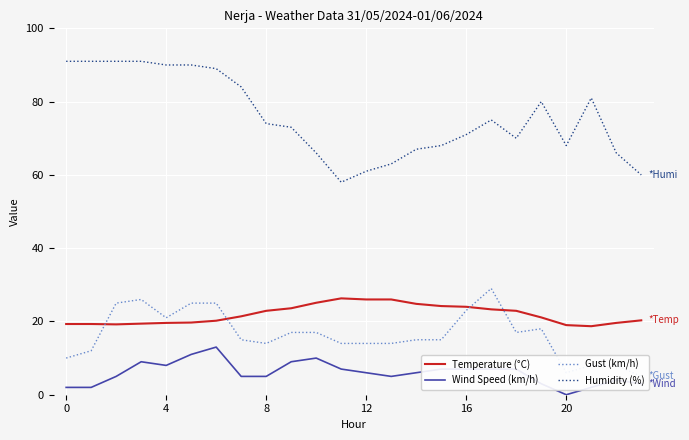

Reading right to left, transcribe all the data shown in this chart.

Temperature (°C): 20.3	19.6	18.7	19.0	21.1	22.9	23.3	24.0	24.2	24.8	26.0	26.0	26.3	25.1	23.6	22.9	21.4	20.2	19.7	19.6	19.4	19.2	19.3	19.3
Wind Speed (km/h): 3.0	4.0	2.0	0.0	3.0	7.0	7.0	7.0	7.0	6.0	5.0	6.0	7.0	10.0	9.0	5.0	5.0	13.0	11.0	8.0	9.0	5.0	2.0	2.0
Gust (km/h): 5.0	8.0	8.0	6.0	18.0	17.0	29.0	23.0	15.0	15.0	14.0	14.0	14.0	17.0	17.0	14.0	15.0	25.0	25.0	21.0	26.0	25.0	12.0	10.0
Humidity (%): 60.0	66.0	81.0	68.0	80.0	70.0	75.0	71.0	68.0	67.0	63.0	61.0	58.0	66.0	73.0	74.0	84.0	89.0	90.0	90.0	91.0	91.0	91.0	91.0